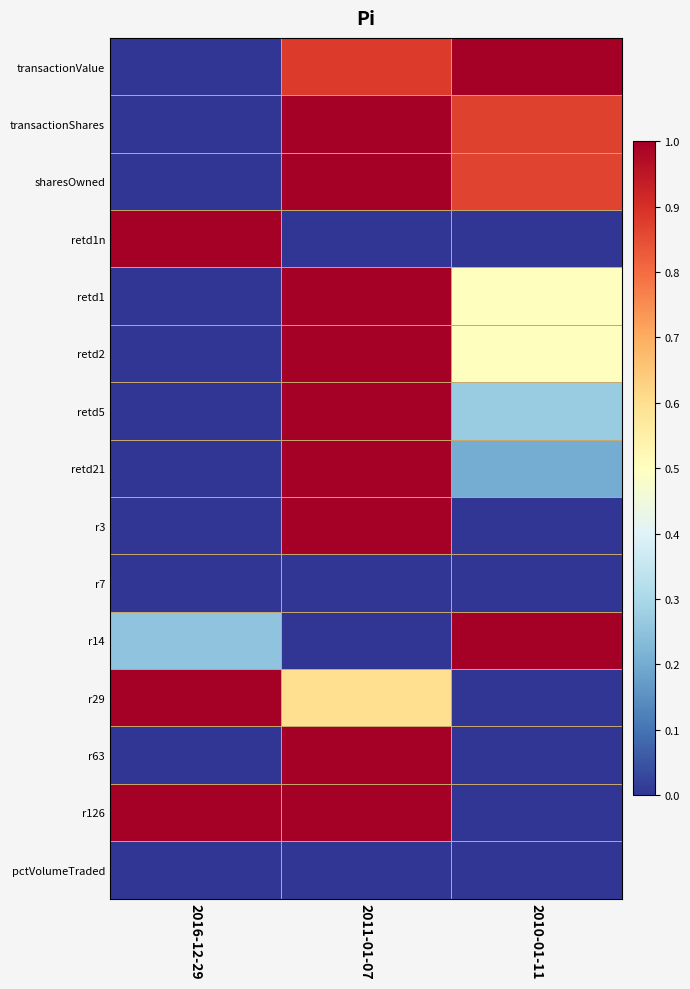

Which has a higher value, 2016-12-29 or 2010-01-11?

2010-01-11